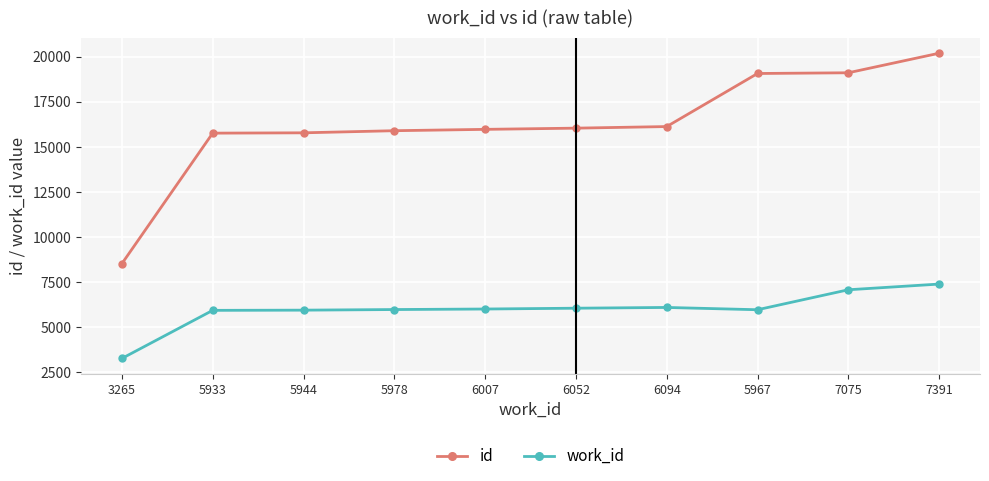

What are all the series names shown in the legend?

id, work_id